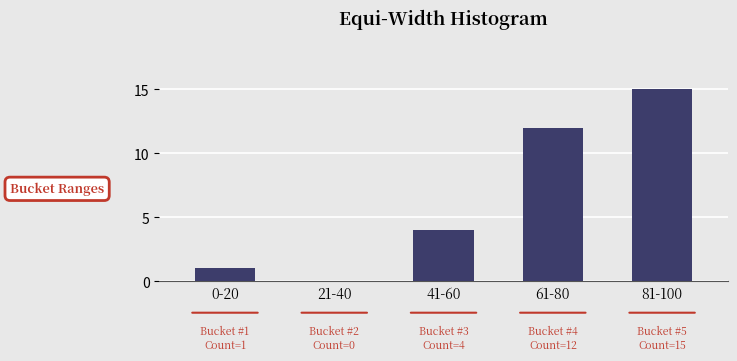

Reading right to left, transcribe all the data shown in this chart.

81-100=15	61-80=12	41-60=4	21-40=0	0-20=1